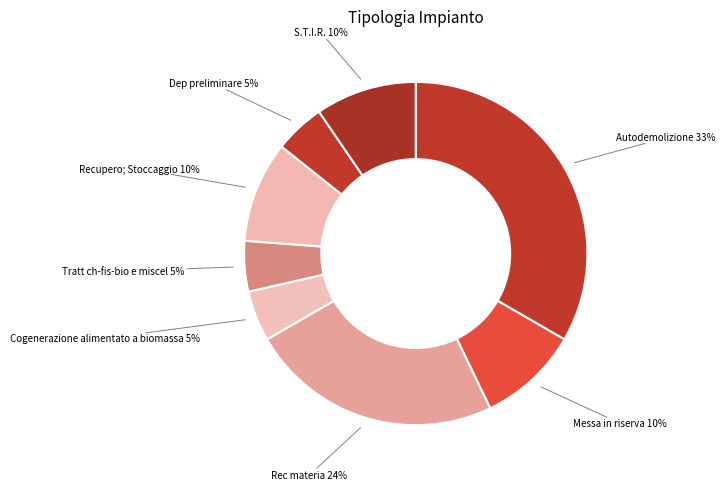

How many slices are in this pie chart?

8